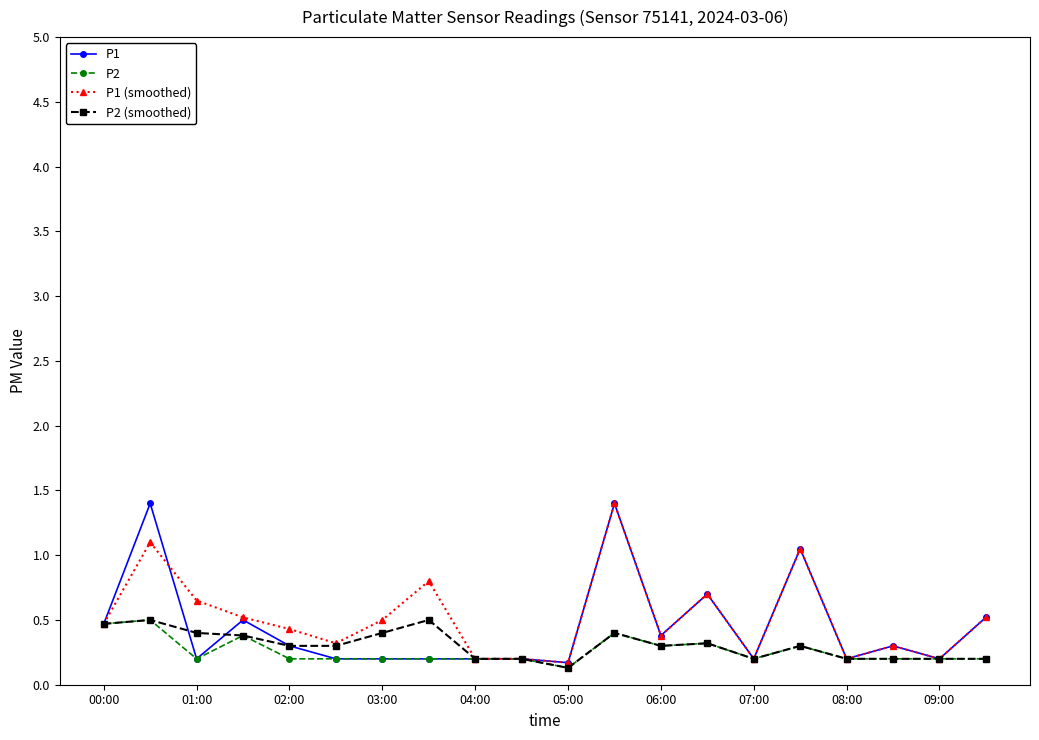

What is the highest value of the P1 (smoothed) series?

1.4